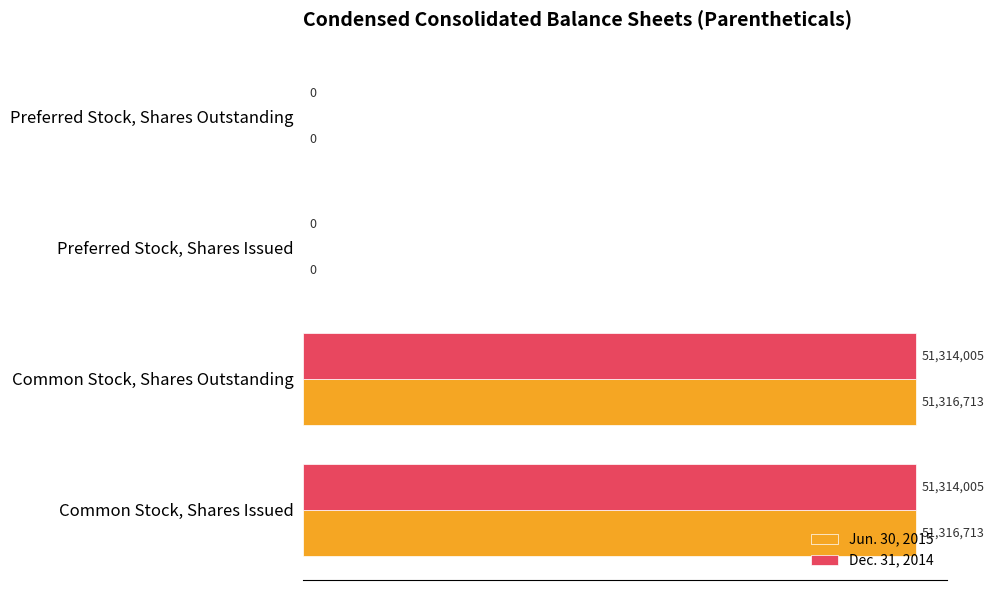

Reading right to left, what are all the values shown in this chart?

Jun. 30, 2015: 0	0	51316713	51316713
Dec. 31, 2014: 0	0	51314005	51314005